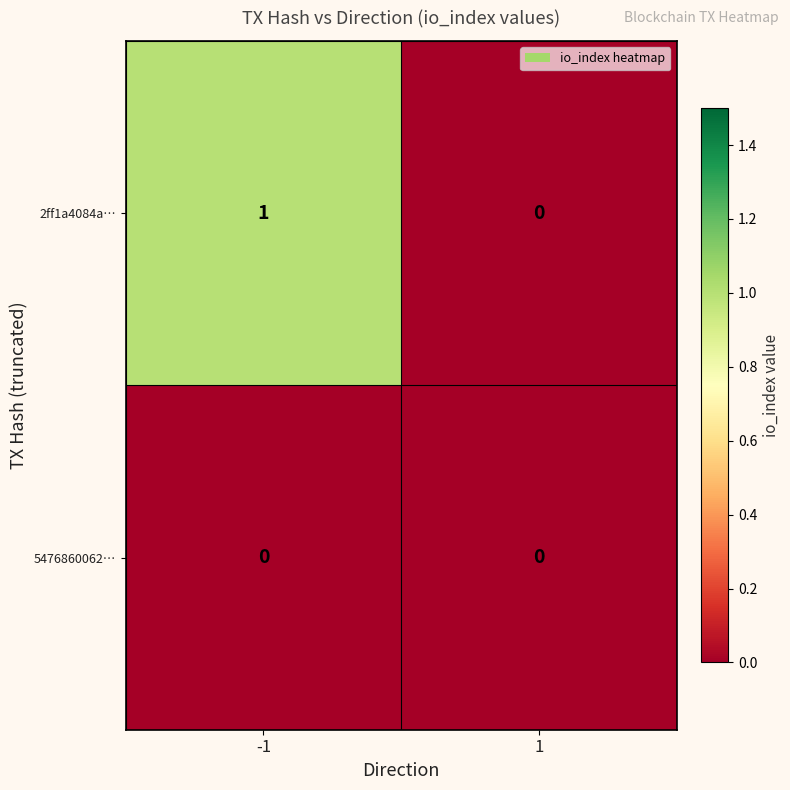

Is it true that 2ff1a4084a… equals 0 at 1?

True